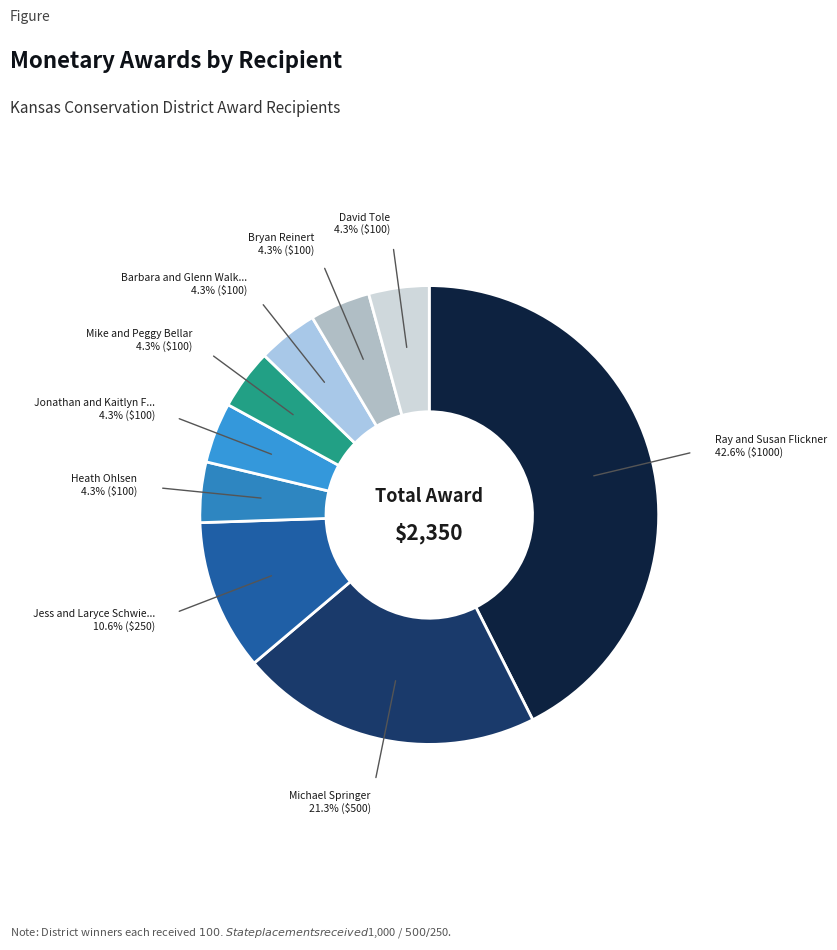

To the nearest percent, what is the average slice percentage?

11%